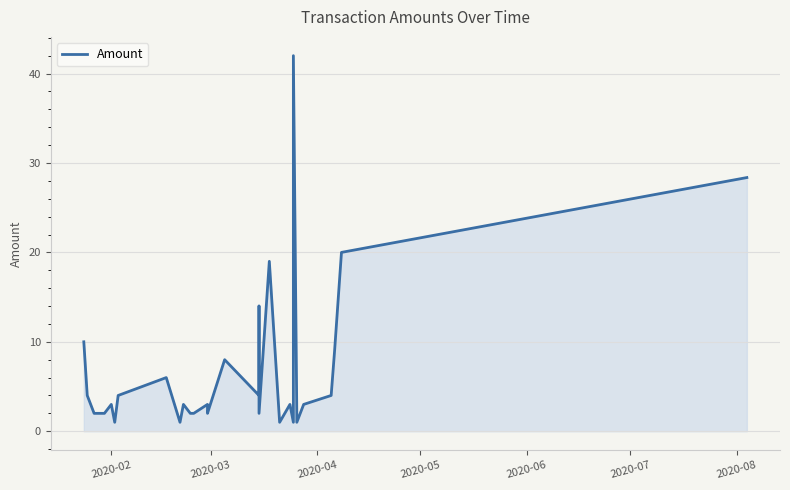

How many interior local peaks (higher than both neighbors) does the data have?

9